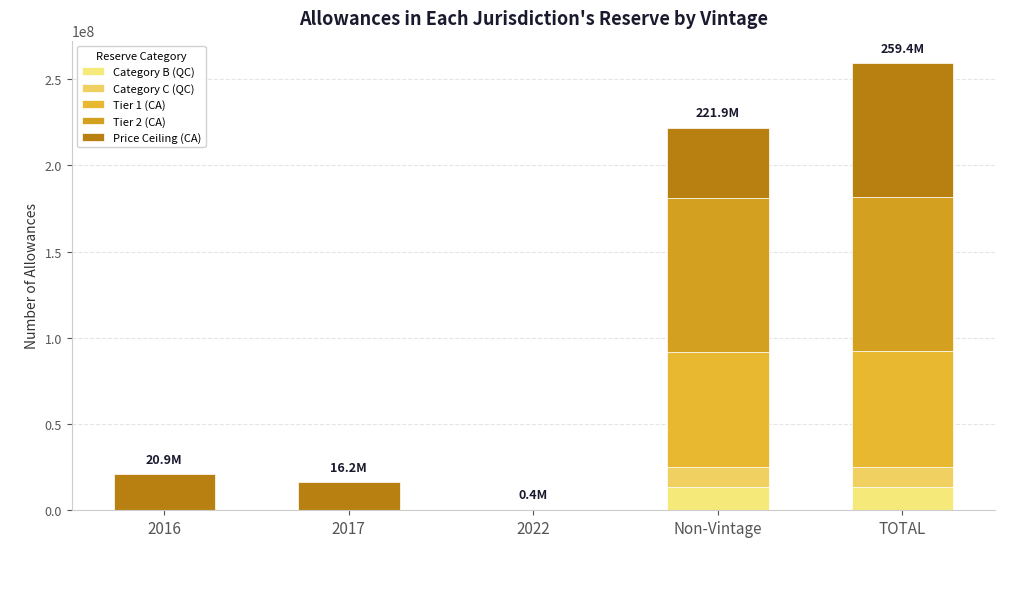

How many categories are shown in the chart?

5